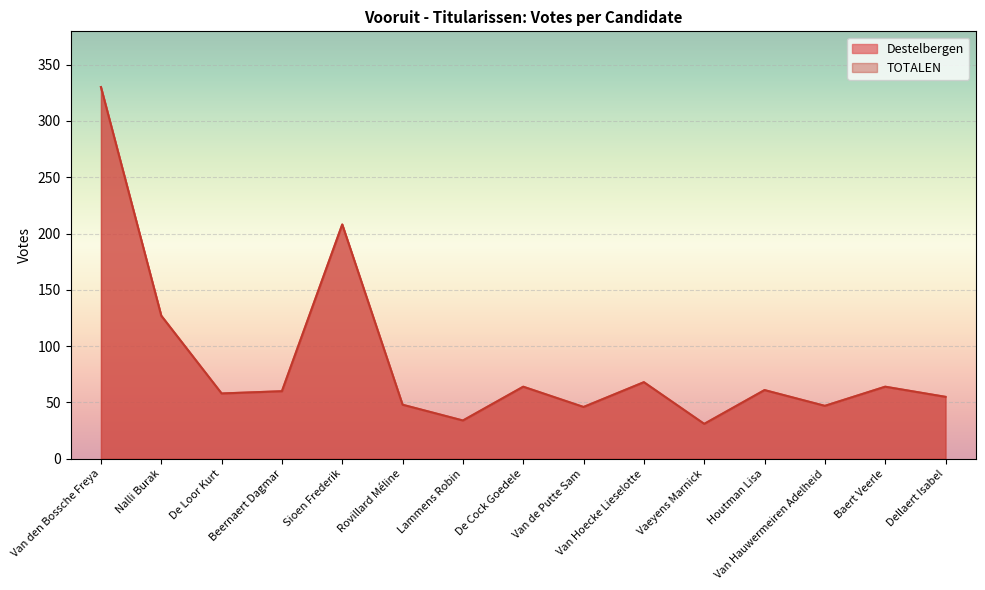

Rank the series by their maximum value, from lowest to highest.

Destelbergen, TOTALEN